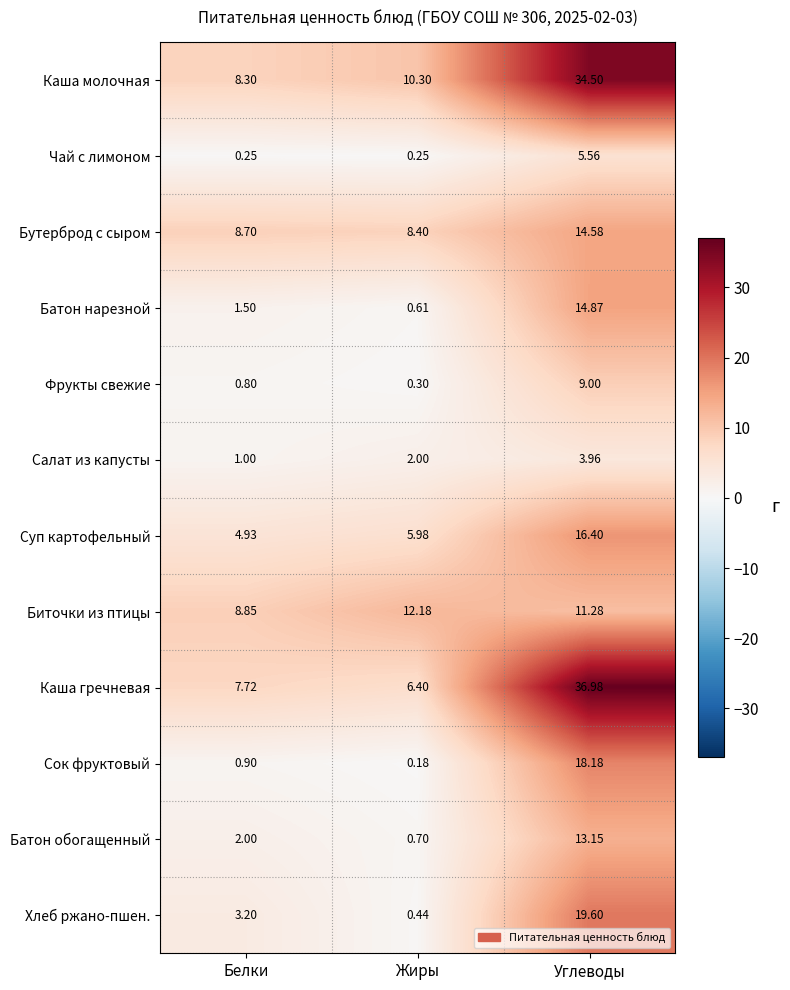

Is the value of Батон обогащенный at Углеводы greater than the value of Бутерброд с сыром at Белки?

Yes